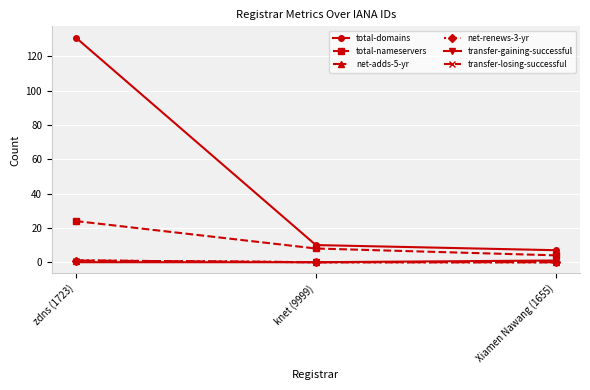

How many lines are shown in the chart?

6